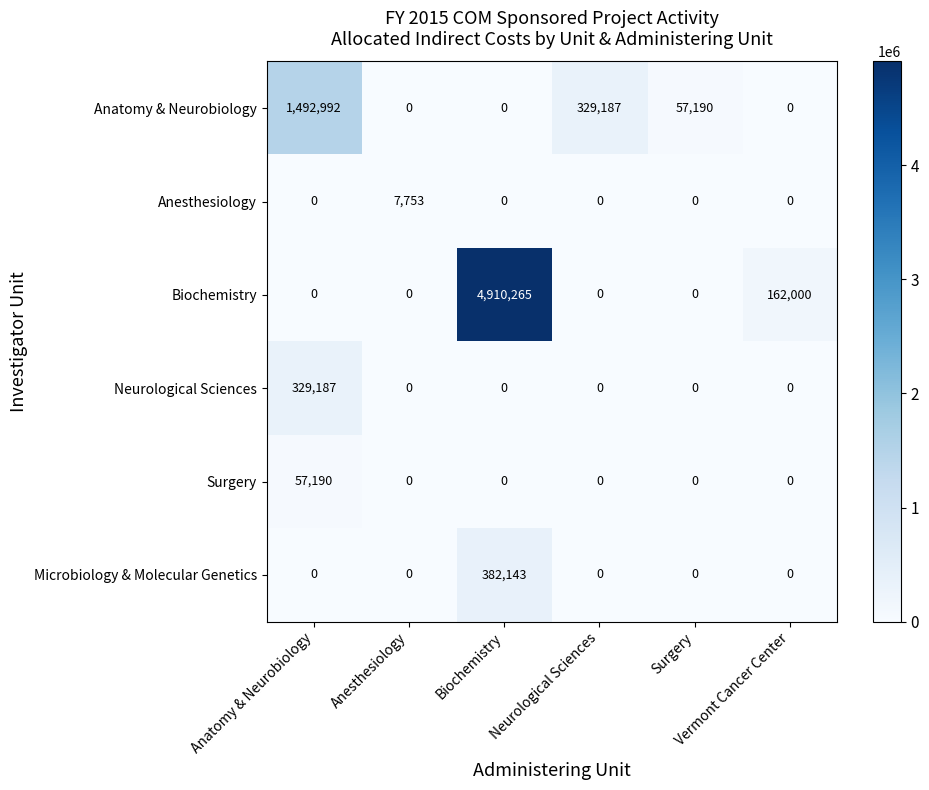

At which category is the sum across all series the highest?

Biochemistry